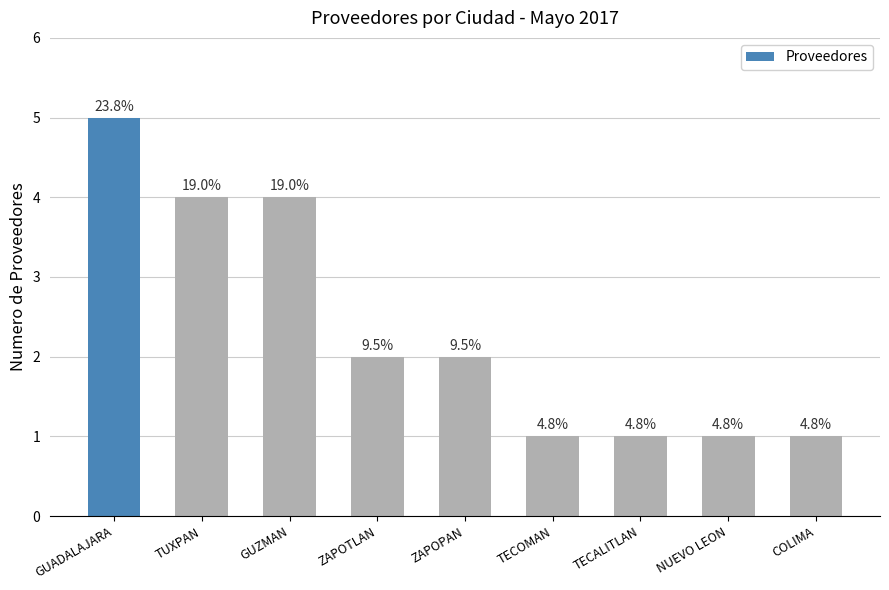

How many values are between 1 and 4?

8